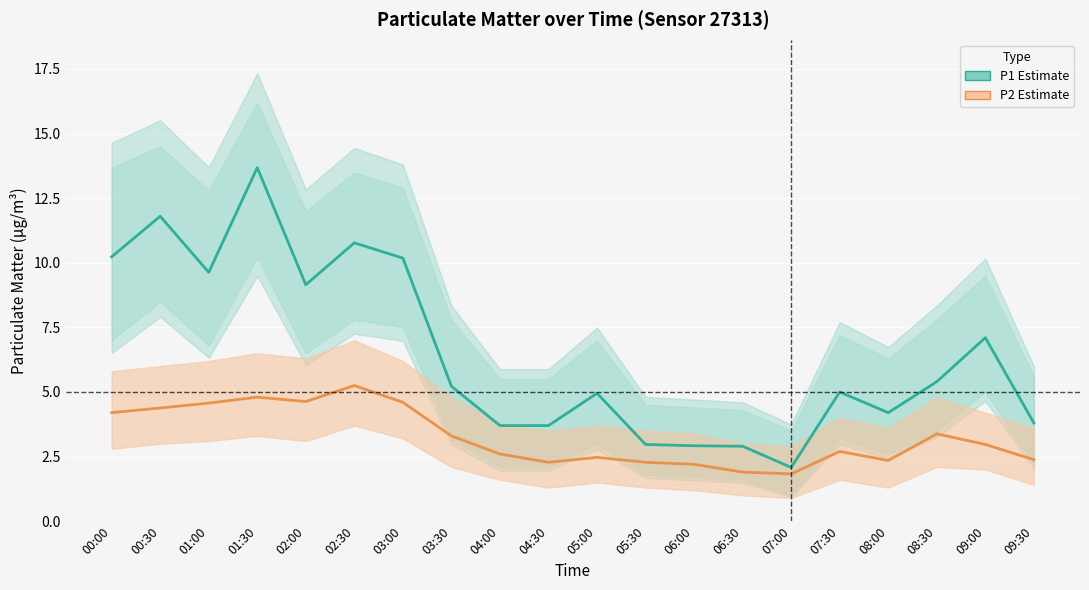

How many data points does each series have?

20